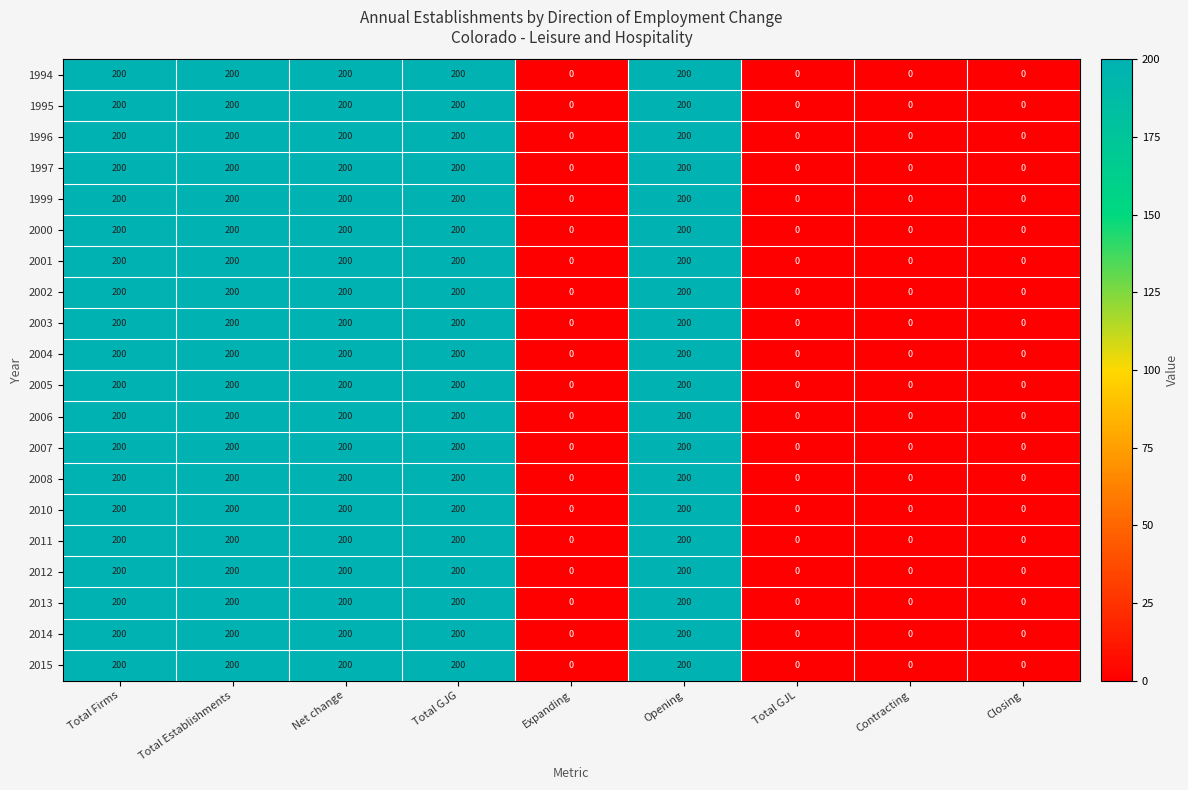

Is it true that 2002 equals 271 at Total GJG?

False